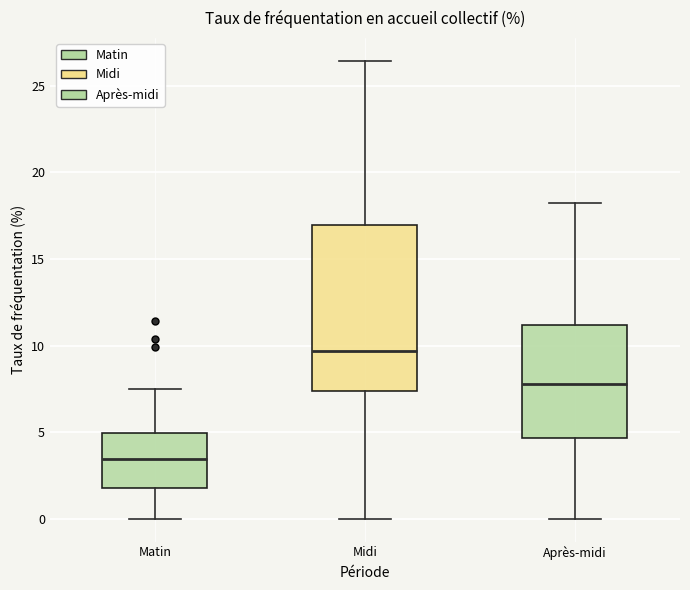

Reading left to right, transcribe this box plot: for each box, give where its median line is, the range the box spans, and where its two whiskers end, as read against the y-axis. The values are not printed on the chart, so give them approximately, as read against the axis.

Matin: median 3.5, box 2.0 to 5.0, whiskers 0.0 to 7.5
Midi: median 9.5, box 7.5 to 17.0, whiskers 0.0 to 26.5
Après-midi: median 8.0, box 4.5 to 11.0, whiskers 0.0 to 18.0